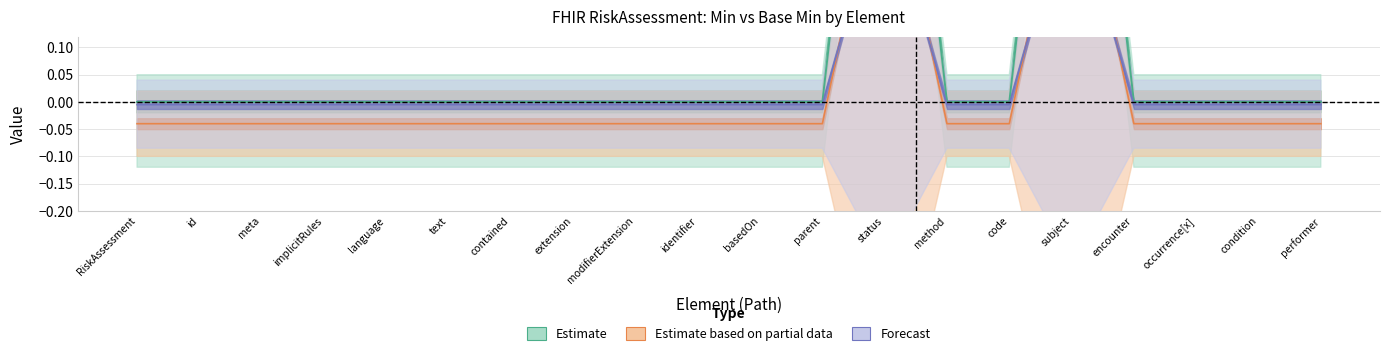

How many interior local peaks does the base_min_values series have?

2